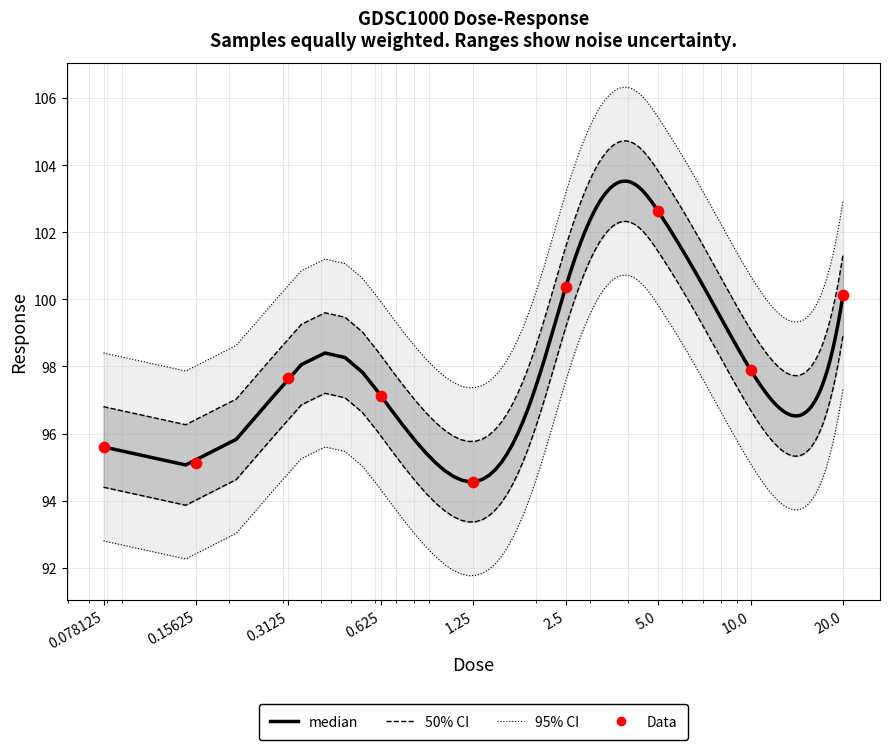

What is the ratio of the value at 0.15625 to the value at 1.25?

1.0